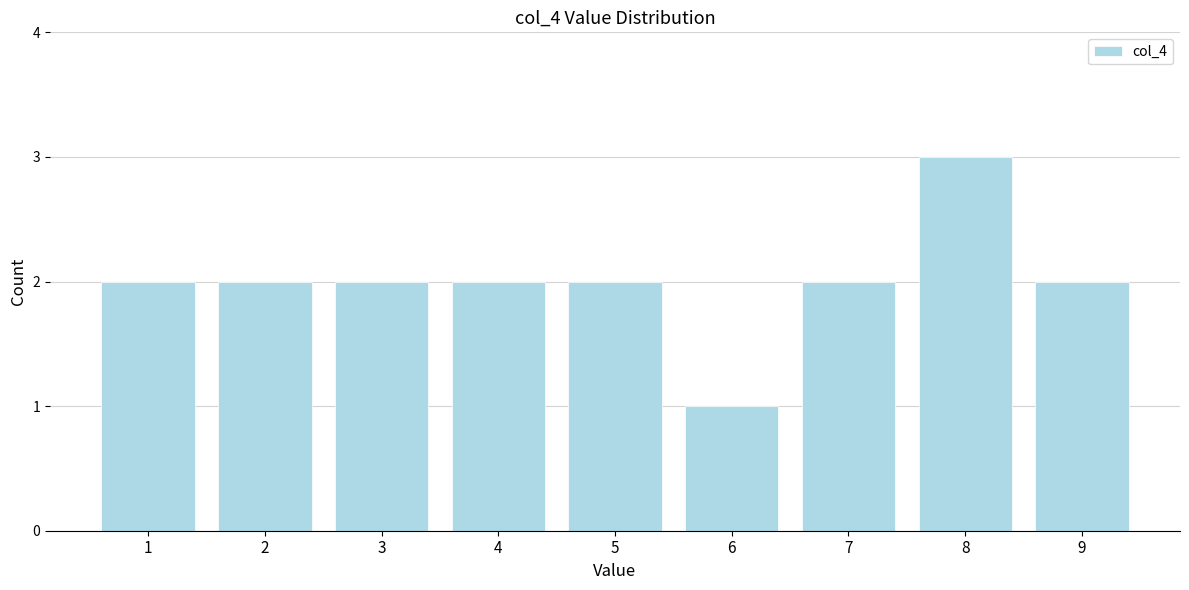

Reading right to left, transcribe all the data shown in this chart.

9=2	8=3	7=2	6=1	5=2	4=2	3=2	2=2	1=2